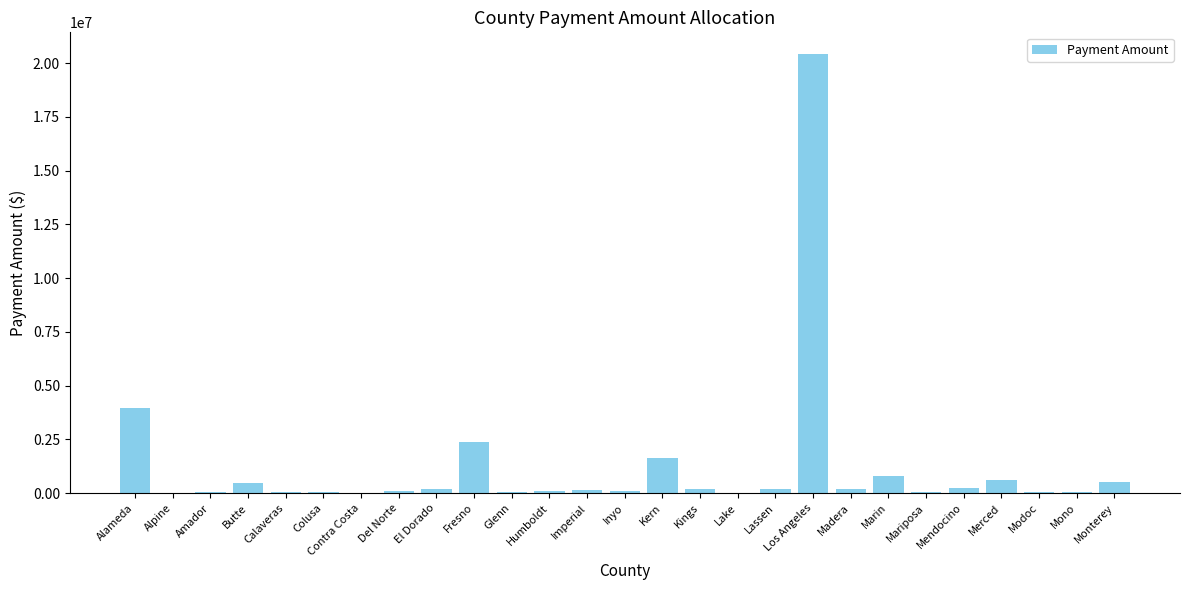

What is the approximate value at Inyo?

87619.8